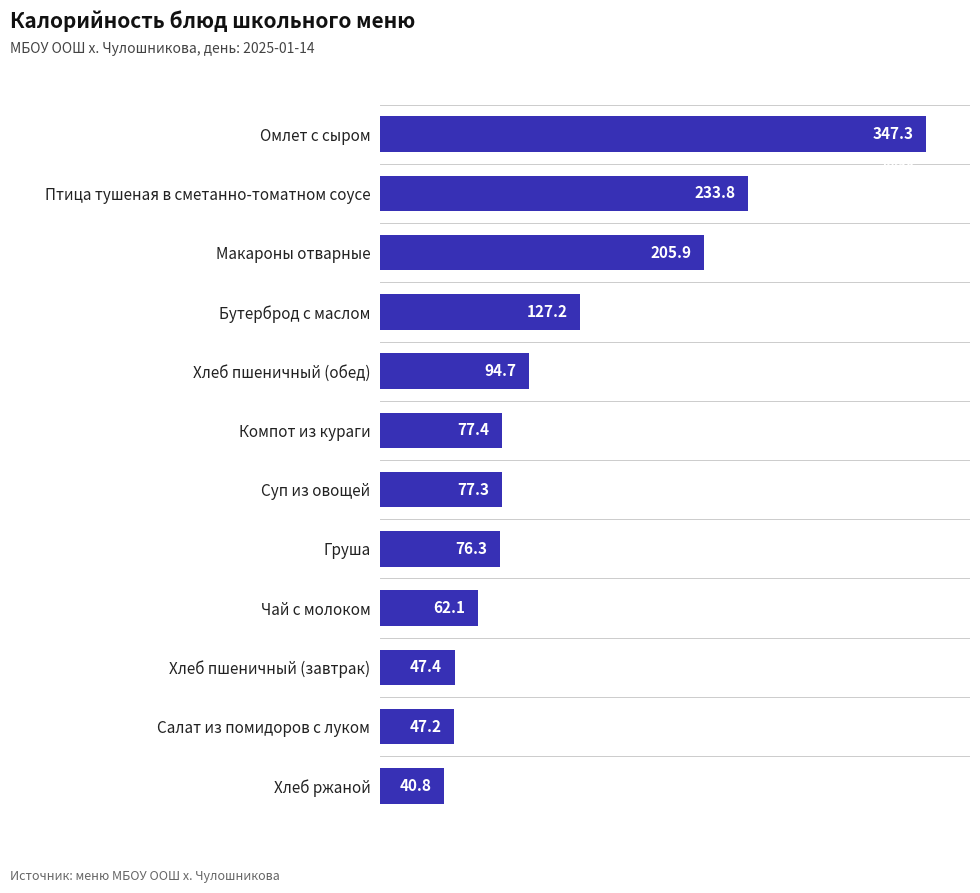

What is the maximum value shown in the chart?

347.3